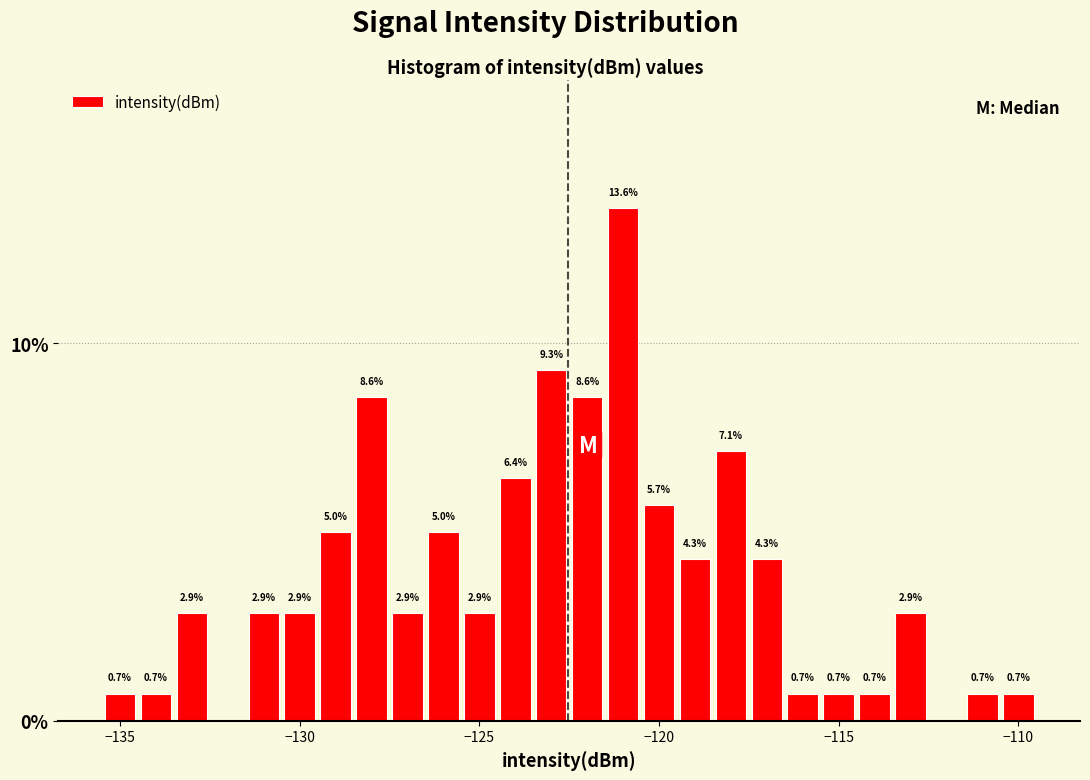

Read against the x-axis, roughly where is the centre of the tallest bar?

-121.0